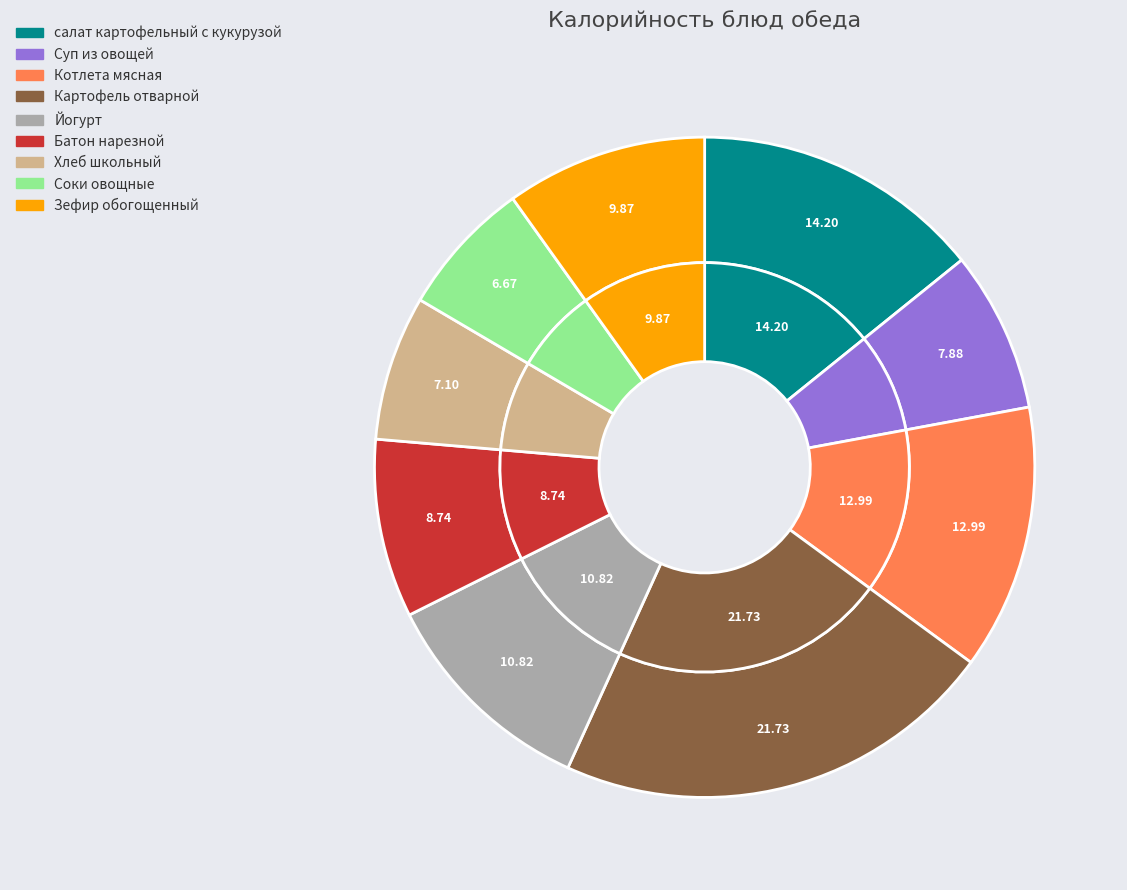

Does Йогурт account for over 50% of the chart?

No